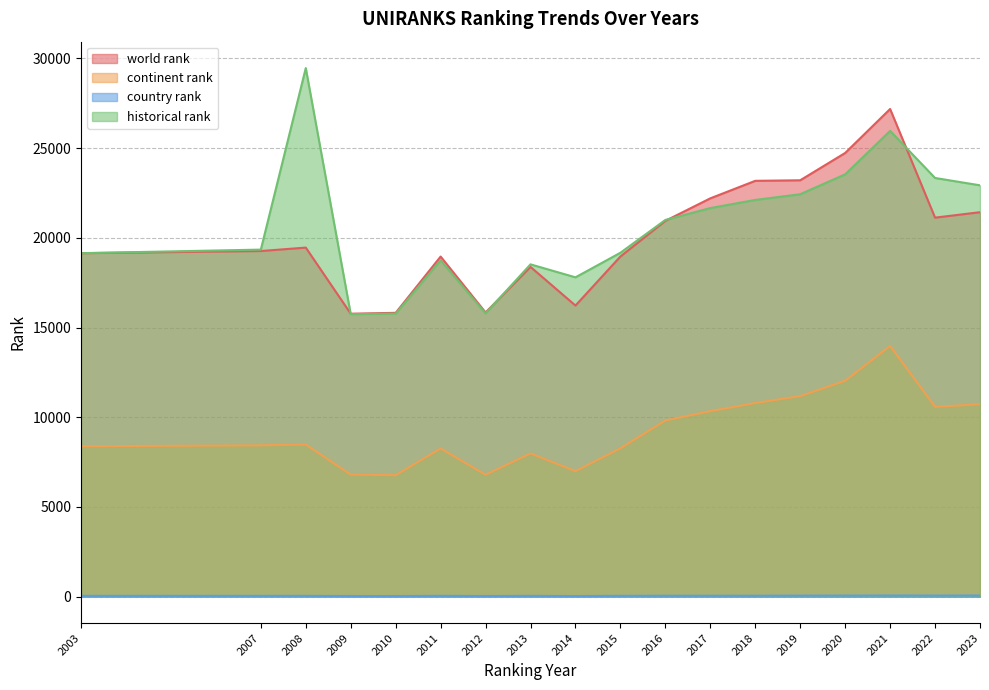

What is the average value of the continent rank series?

9256